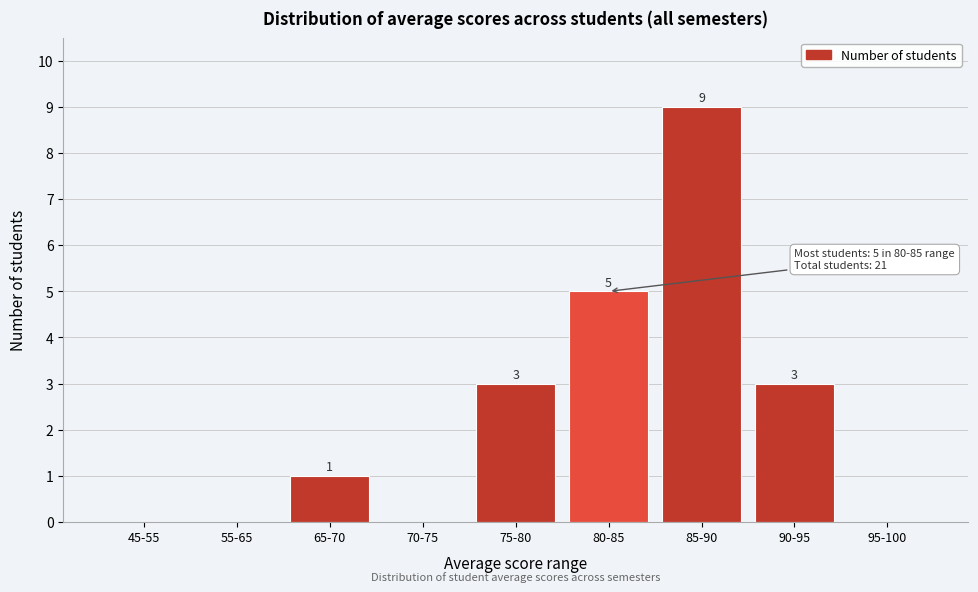

Reading left to right, extract all data points from this chart.

45-55=0	55-65=0	65-70=1	70-75=0	75-80=3	80-85=5	85-90=9	90-95=3	95-100=0